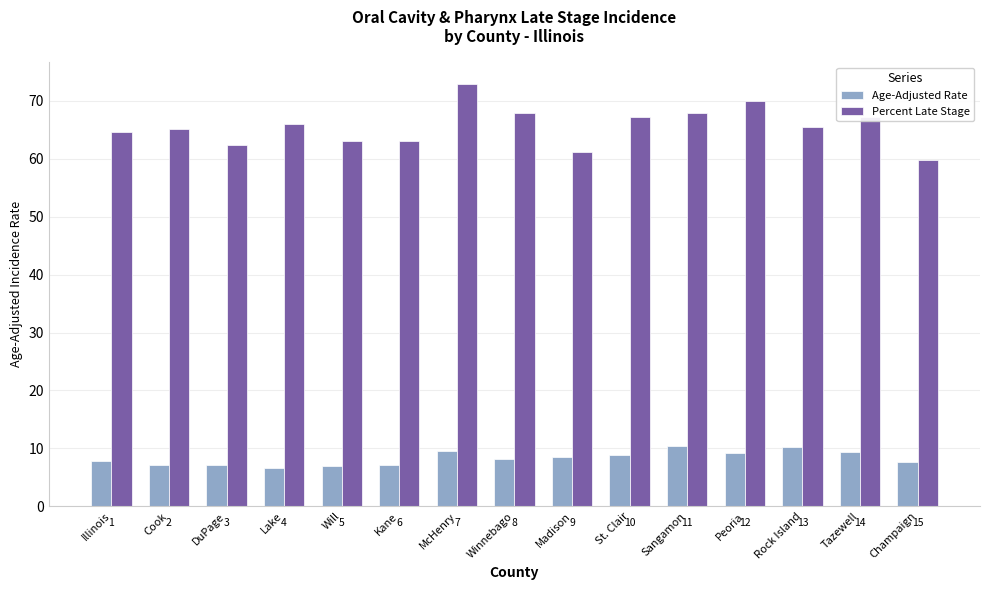

What are all the series names shown in the legend?

Age-Adjusted Rate, Percent Late Stage